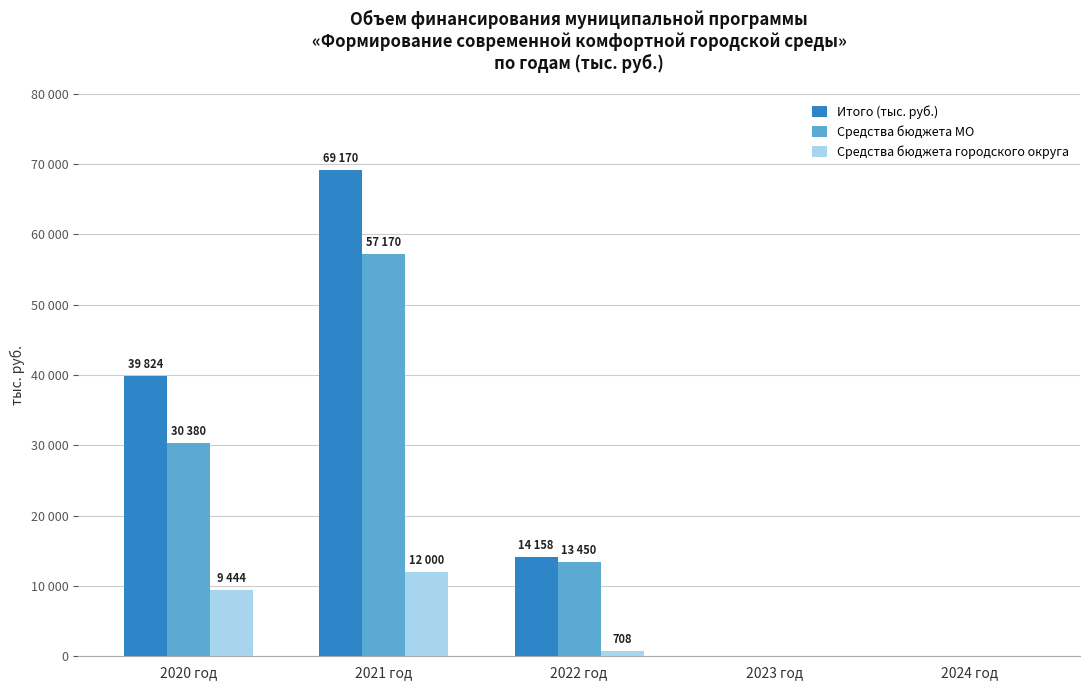

What are all the series names shown in the legend?

Итого (тыс. руб.), Средства бюджета МО, Средства бюджета городского округа